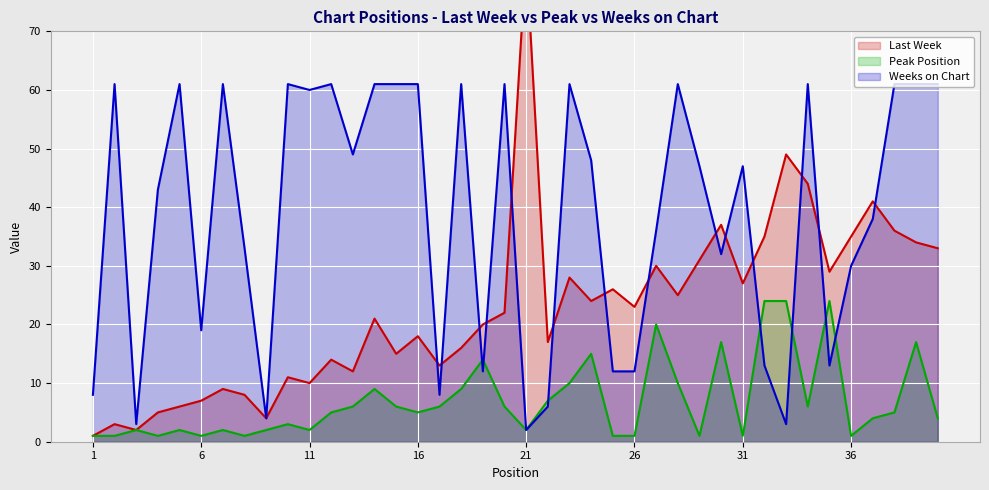

Which has a higher value, 23 or 27?

27